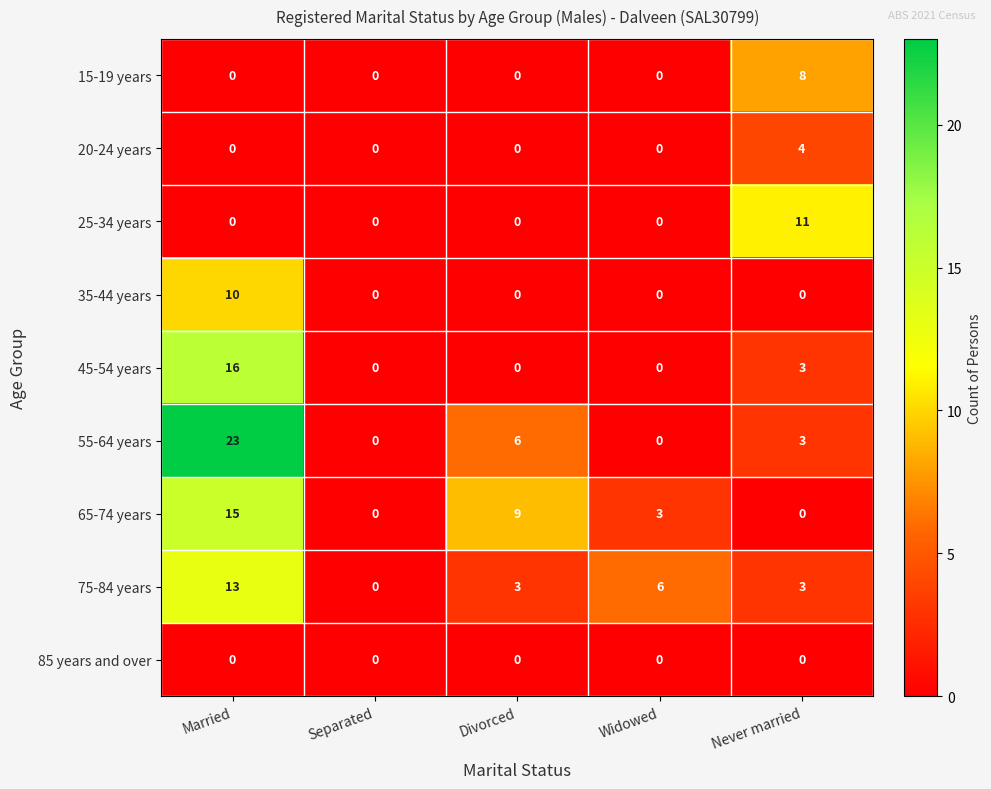

How many 45-54 years values are between 0 and 3?

4